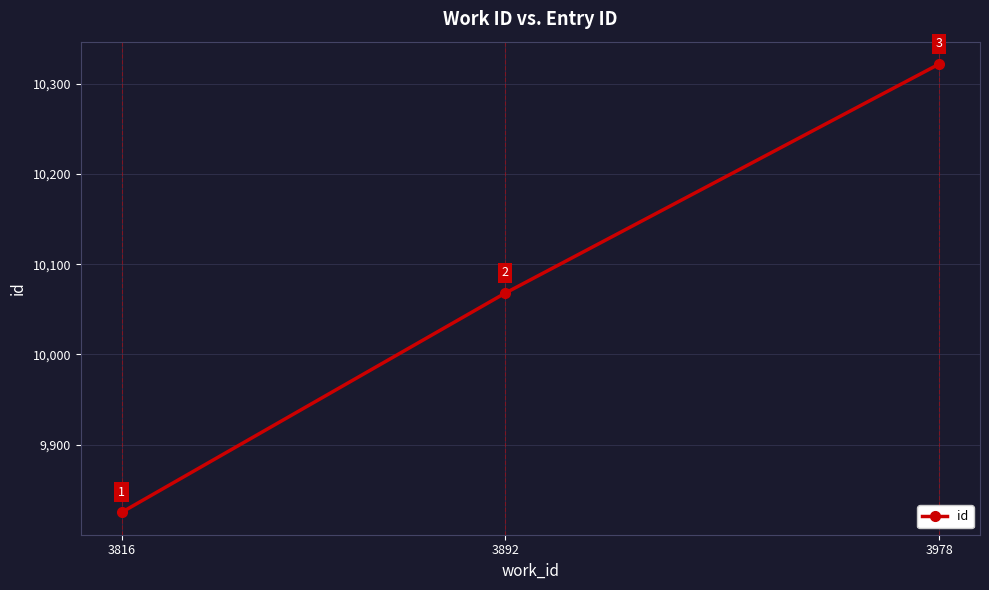

How many lines are shown in the chart?

1